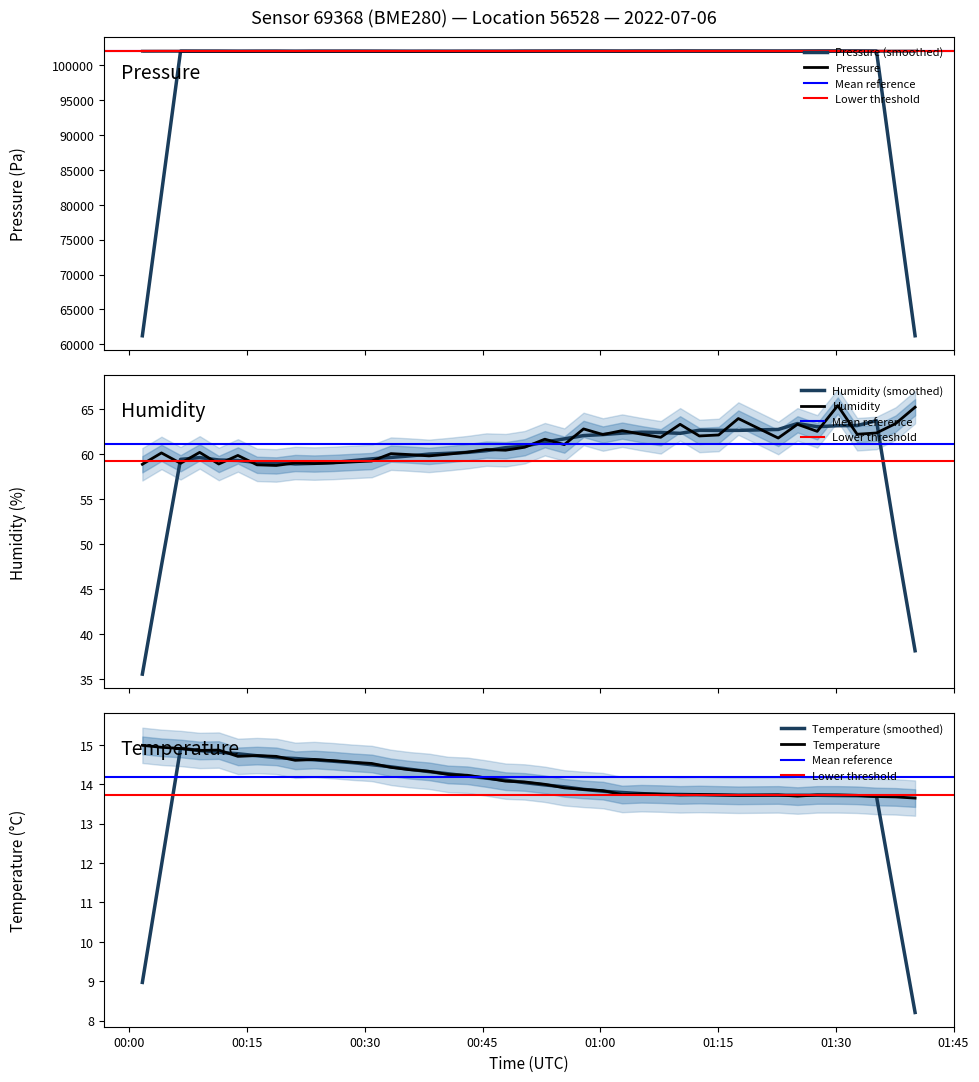

What is the lowest value of the humidity series?

58.7